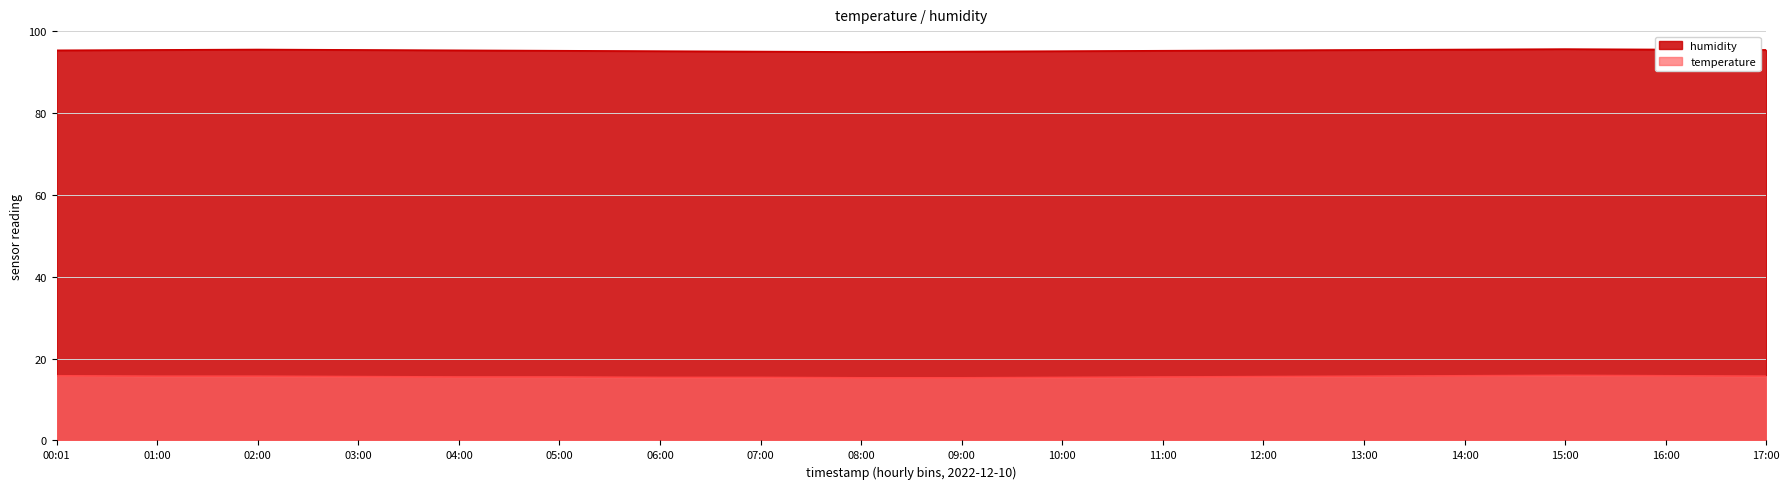

What is the minimum value for temperature?

15.3